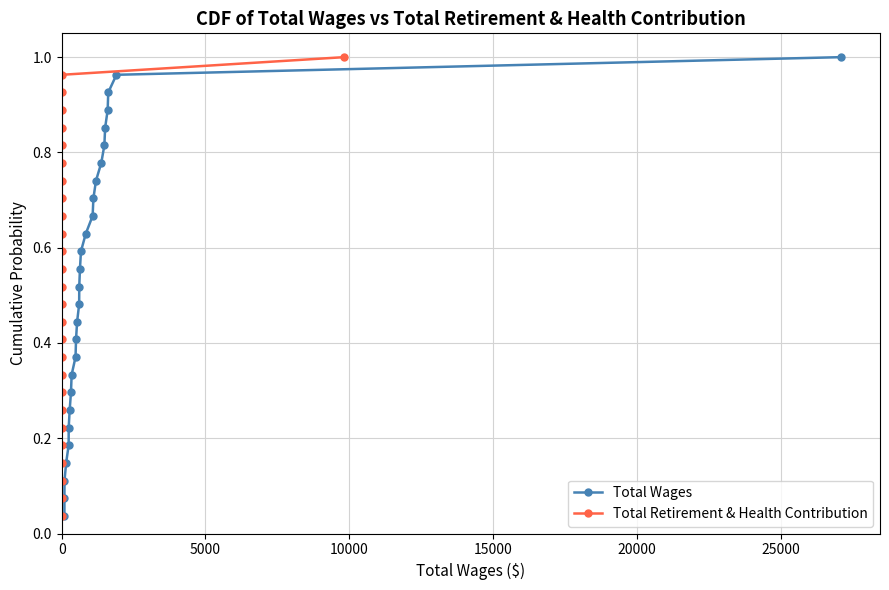

True or false: Total Wages has more than 2 interior local peaks.

False